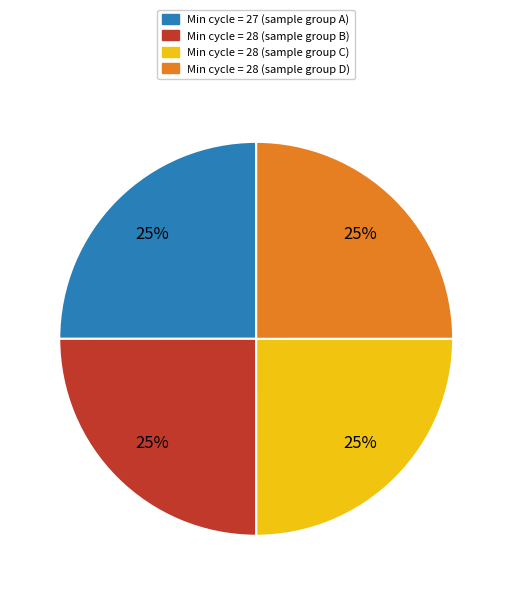

Is there any slice that represents more than half of the pie?

No